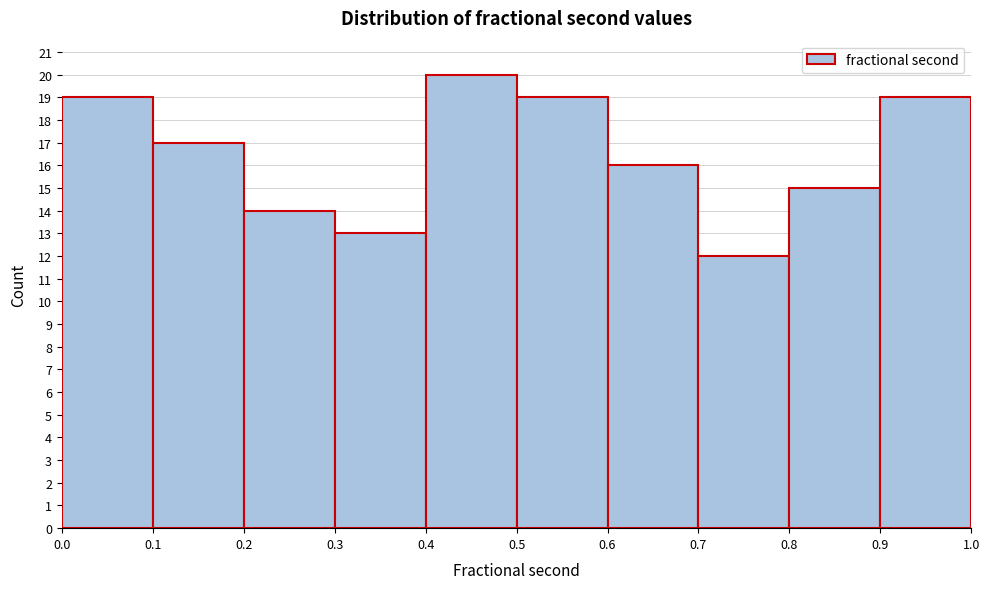

Which range on the x-axis has the tallest bar?

0.4 to 0.5